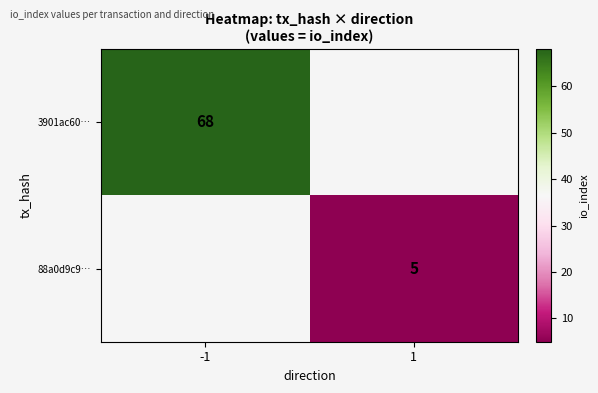

Is it true that 88a0d9c9… equals 2 at 1?

False